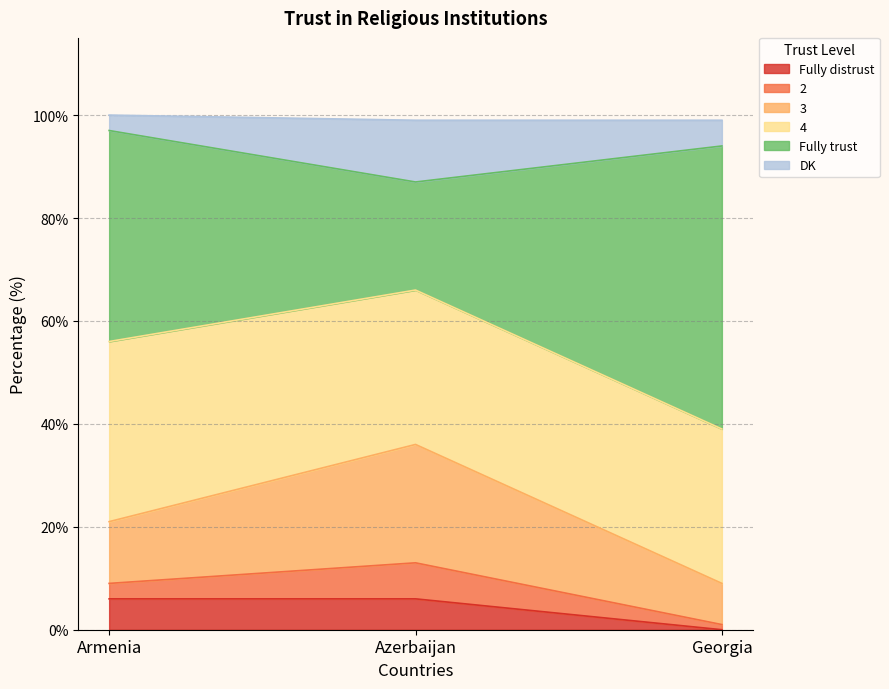

Reading left to right, what are the values for Fully distrust?

Armenia=6	Azerbaijan=6	Georgia=0